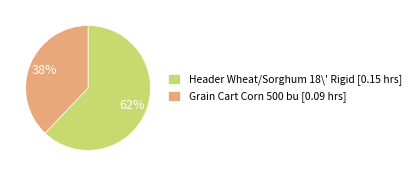

Does any single category account for the majority?

Yes